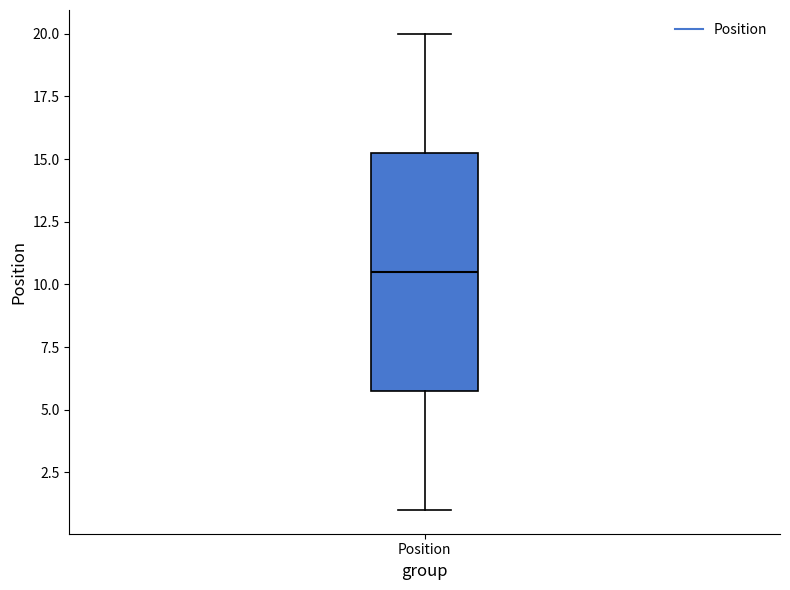

Where is the upper edge of the box for Position on the y-axis? The values are not printed on the chart, so give them approximately, as read against the axis.

15.5